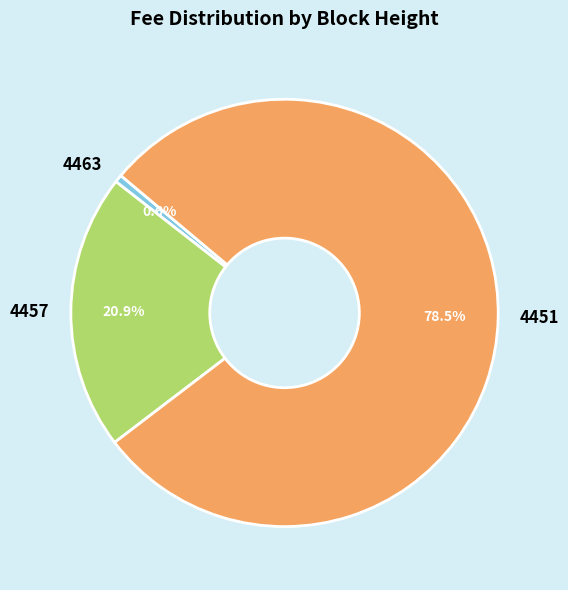

To the nearest percent, what is the difference between the largest and smallest slice percentages?

78%